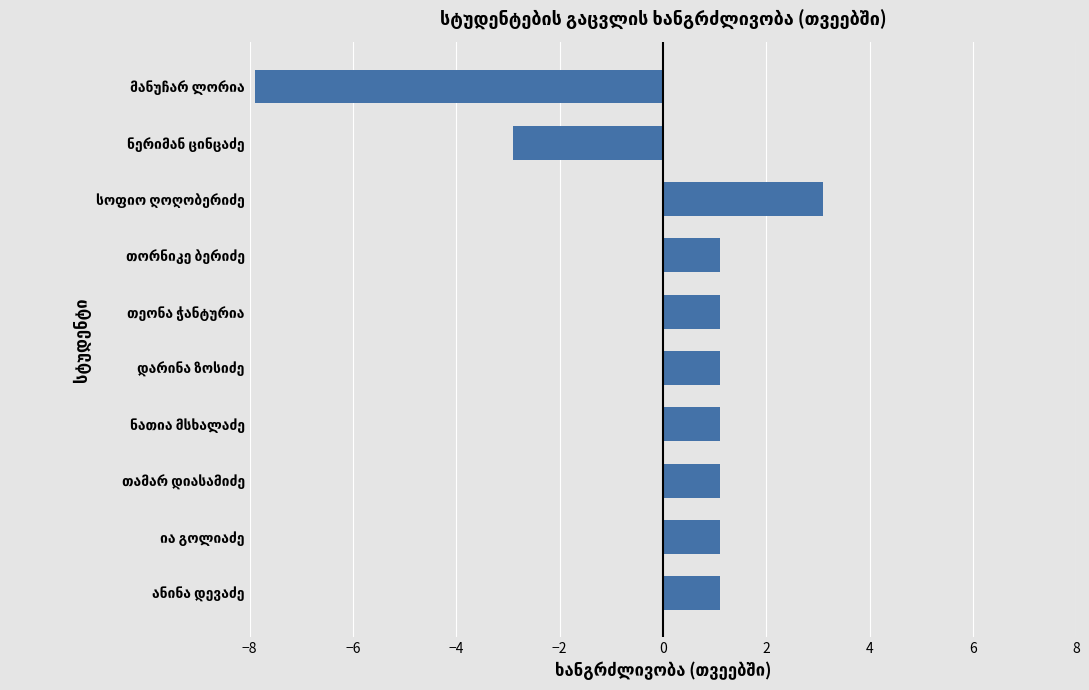

What is the smallest value displayed?

-7.9